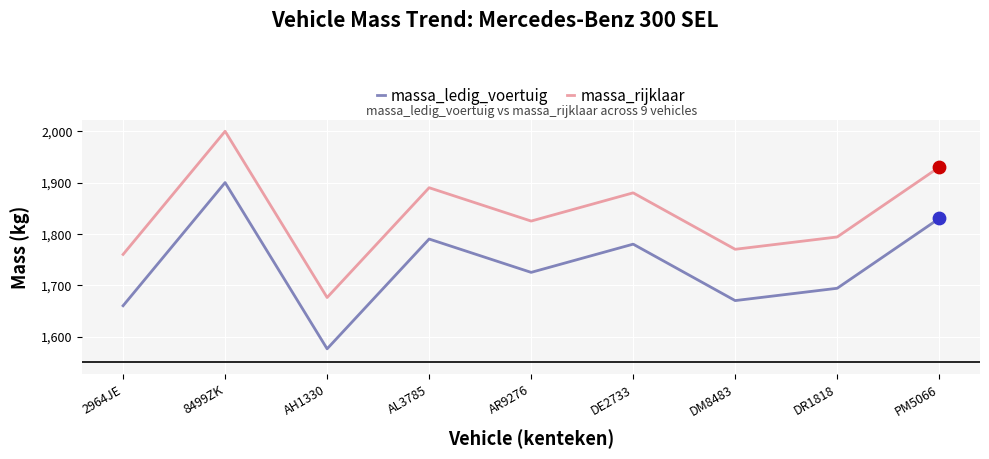

Which series has the largest total across all categories?

massa_rijklaar